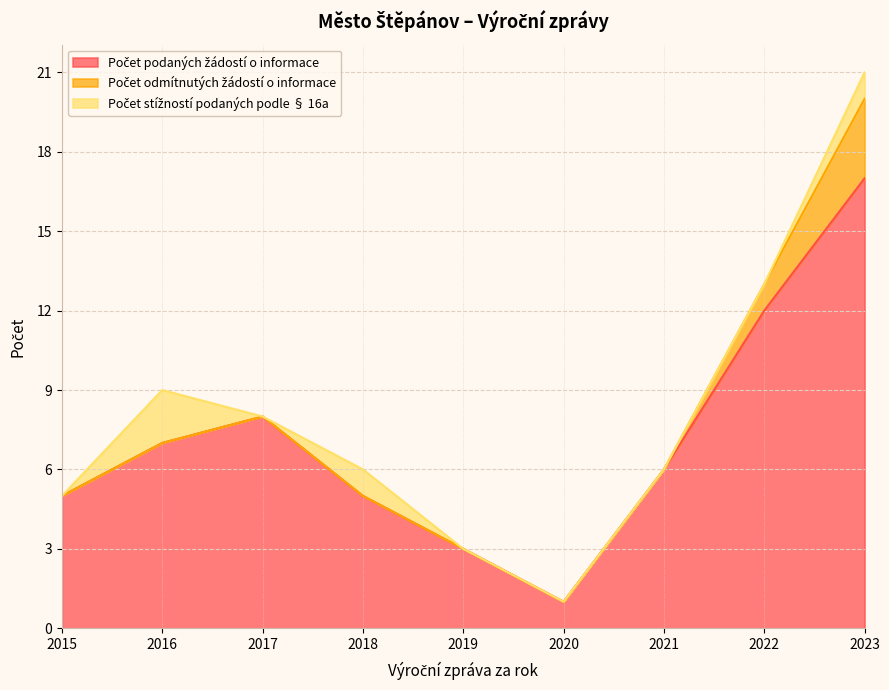

Which series has the largest total across all categories?

Počet podaných žádostí o informace